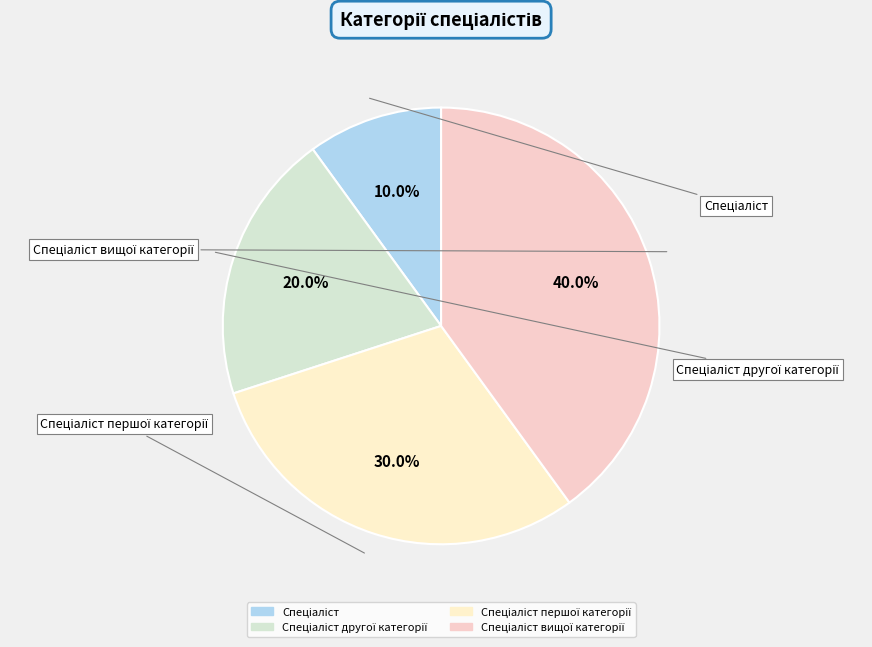

Which category has the biggest portion of the pie?

Спеціаліст вищої категорії